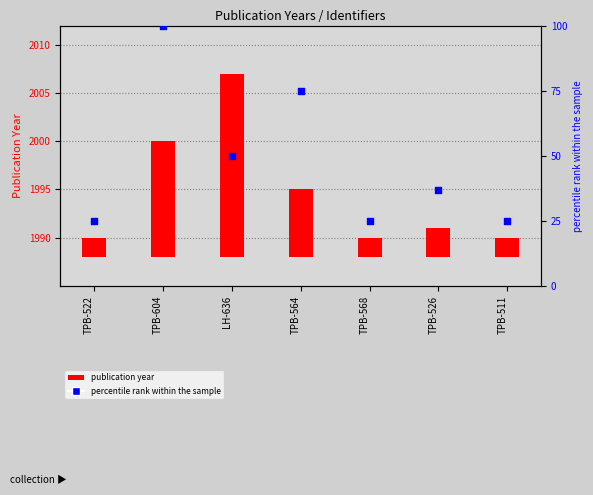

Which has a higher value, TPB-604 or TPB-522?

TPB-604